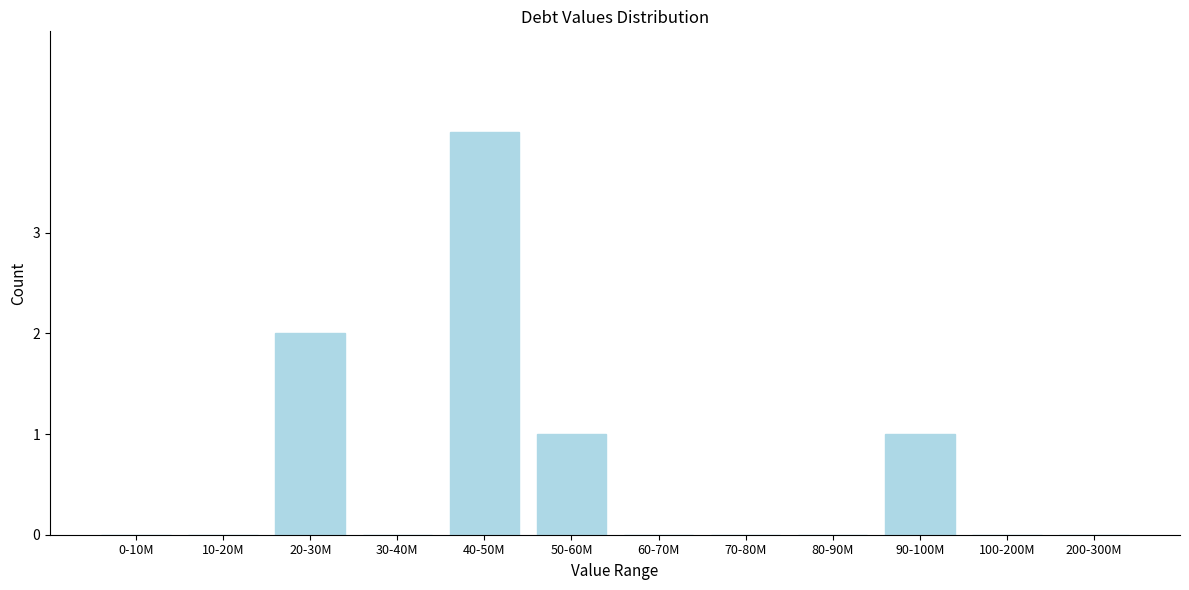

Reading left to right, list all the values displayed in this chart.

0-10M=0	10-20M=0	20-30M=2	30-40M=0	40-50M=4	50-60M=1	60-70M=0	70-80M=0	80-90M=0	90-100M=1	100-200M=0	200-300M=0